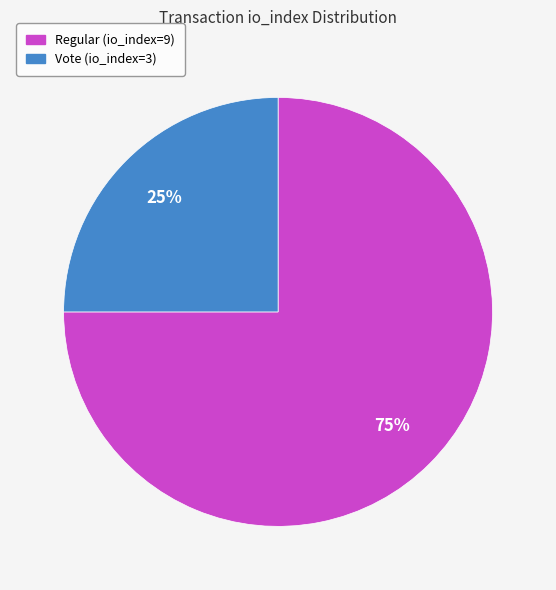

To the nearest percent, what is the difference between the Vote (io_index=3) and Regular (io_index=9) slice percentages?

50%